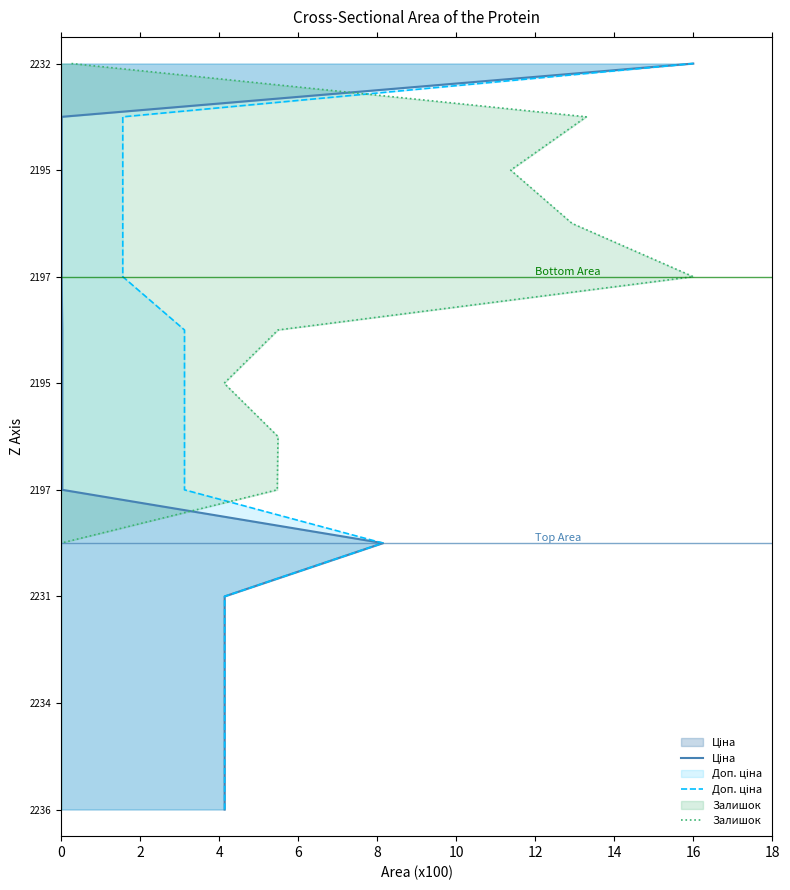

True or false: Доп. ціна and Ціна cross at least once.

False